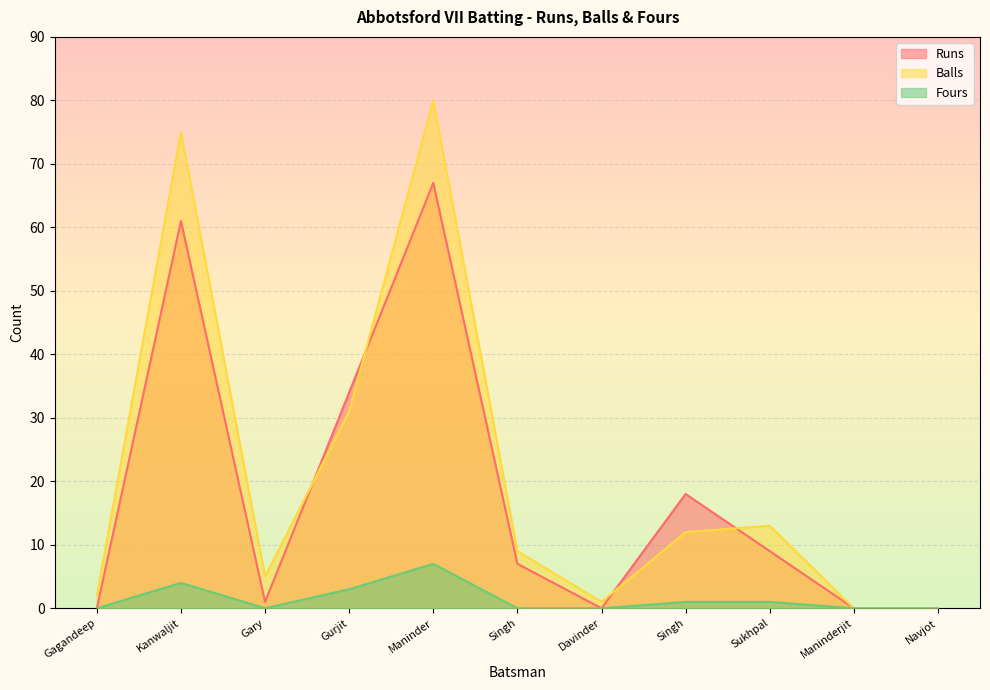

What is the label of the 5th point from the right?

Davinder